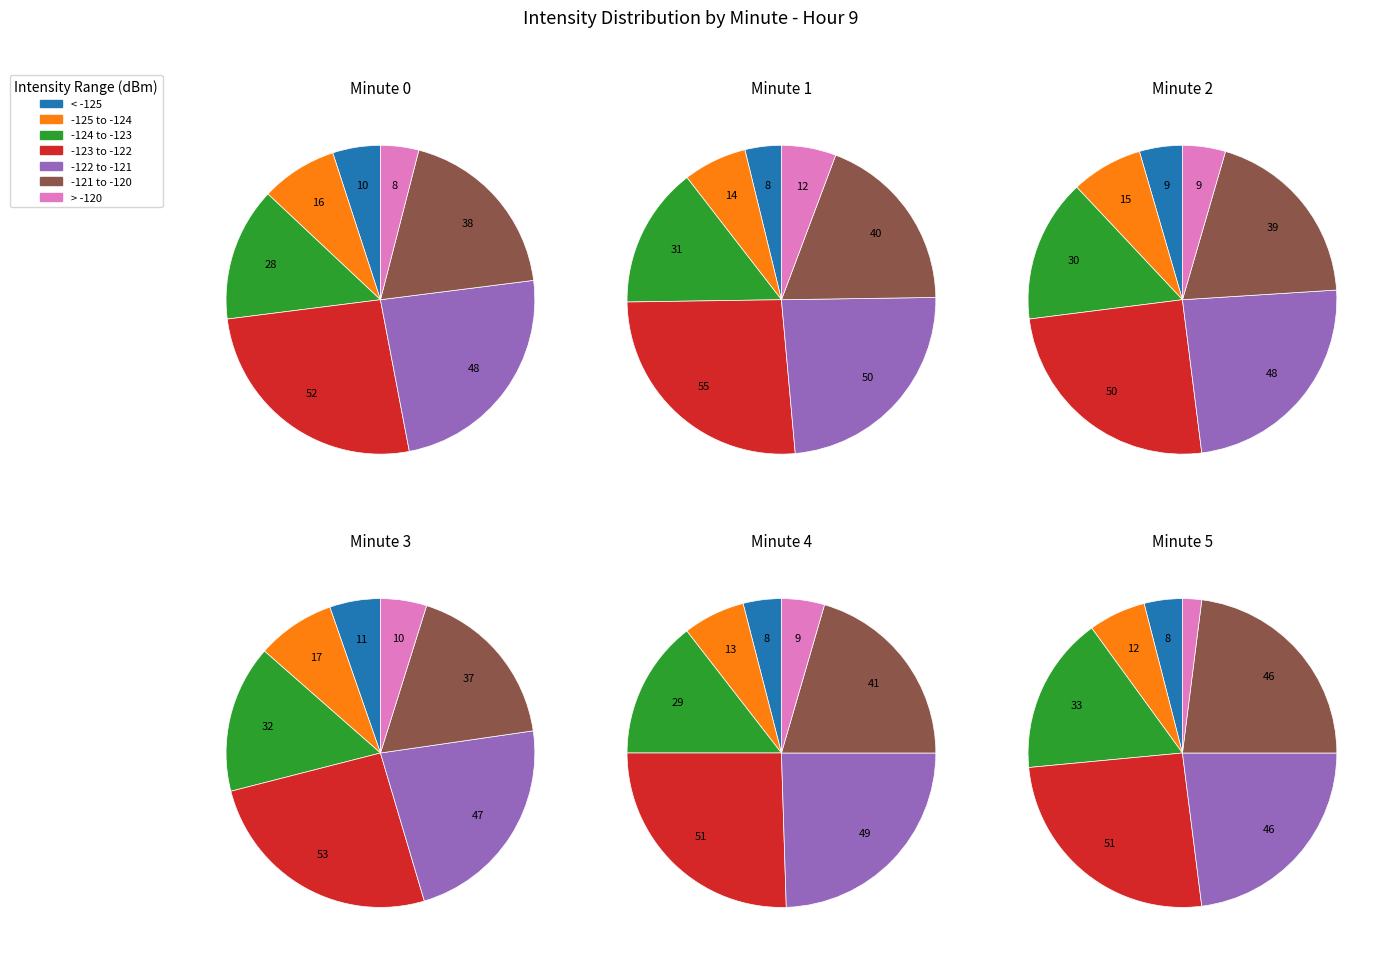

What is the smallest slice in the pie chart?

1